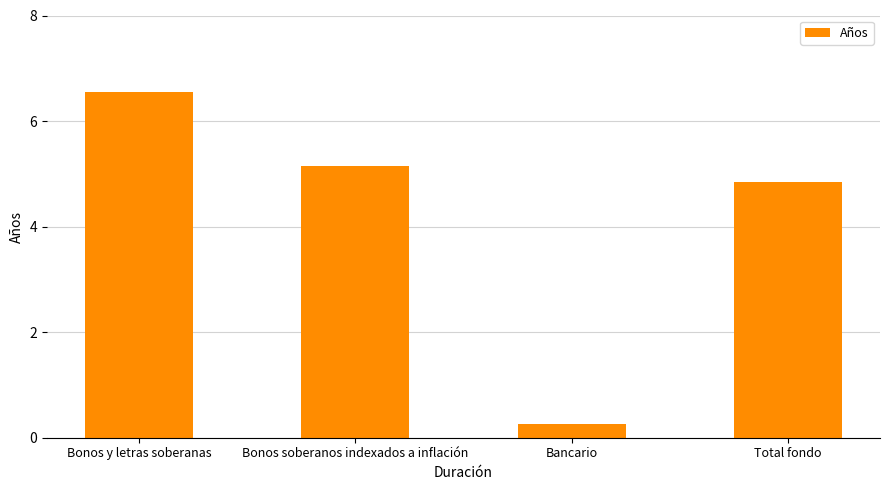

The value at Bonos soberanos indexados a inflación is 9.1. True or false?

False